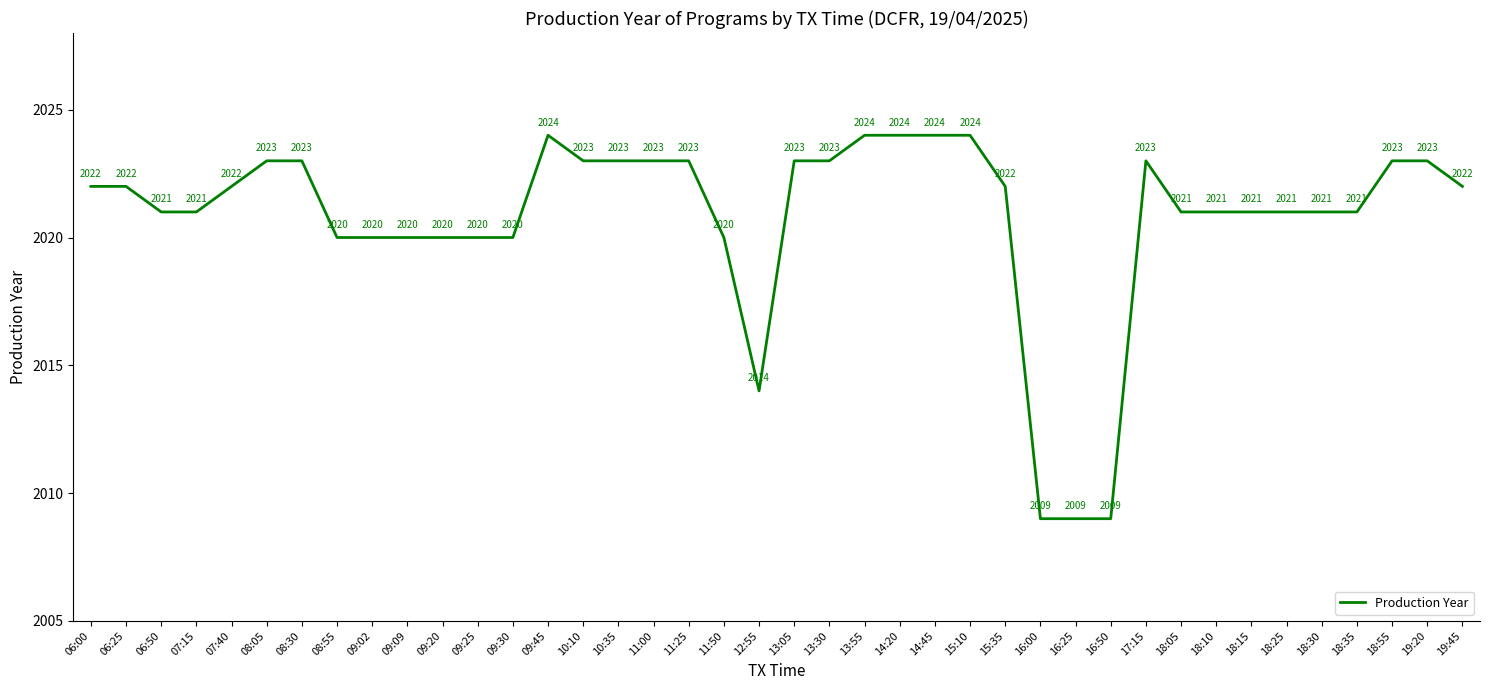

What is the difference between the values at 06:50 and 16:50?

12